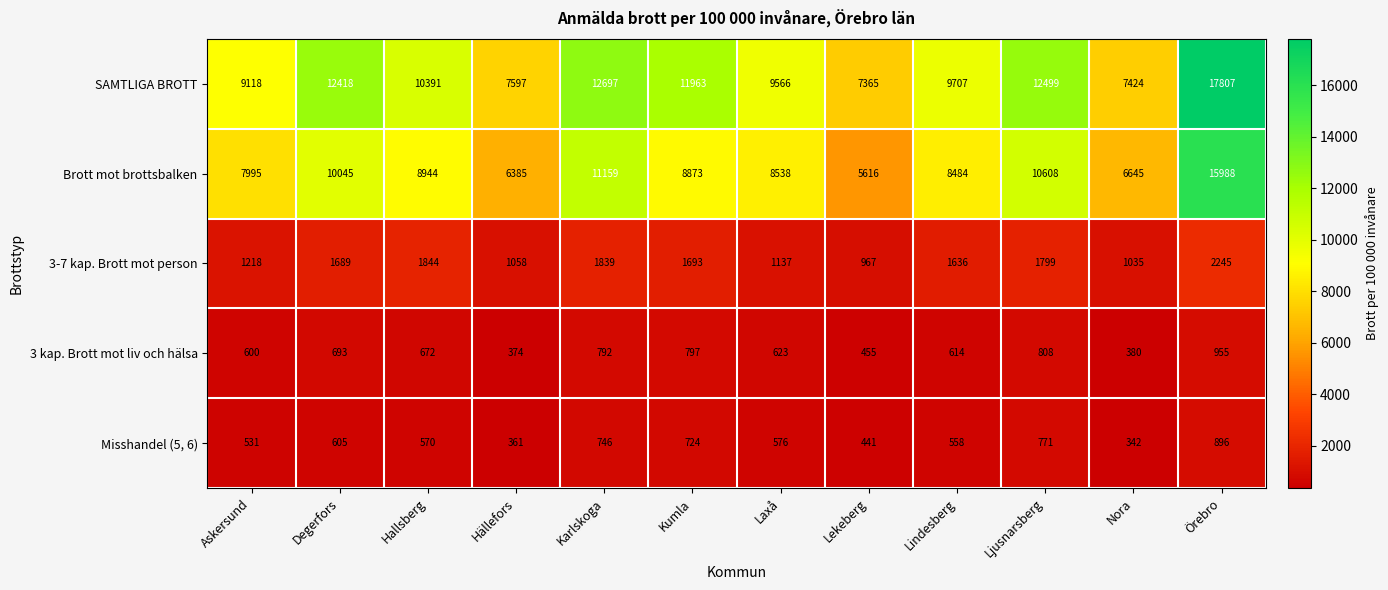

What is the difference between the second highest and second lowest values in the 3-7 kap. Brott mot person series?

809